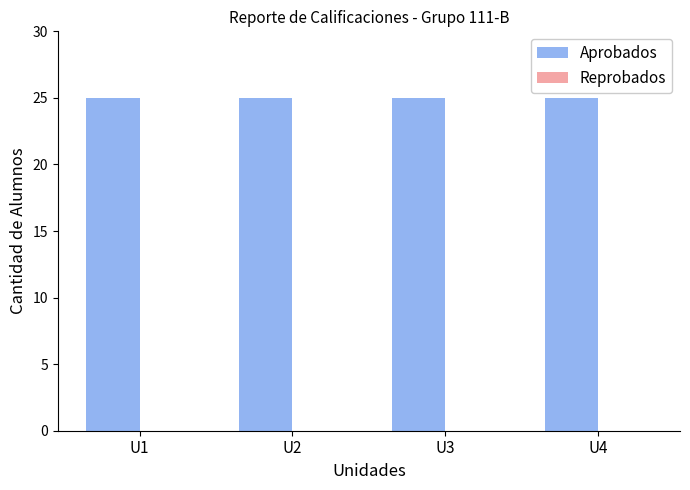

The Aprobados series shows 10 at U1. True or false?

False